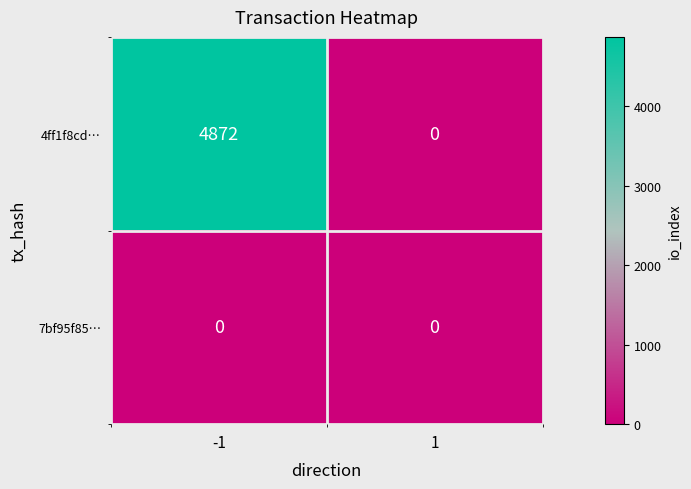

Rank the series by their maximum value, from highest to lowest.

4ff1f8cd…, 7bf95f85…